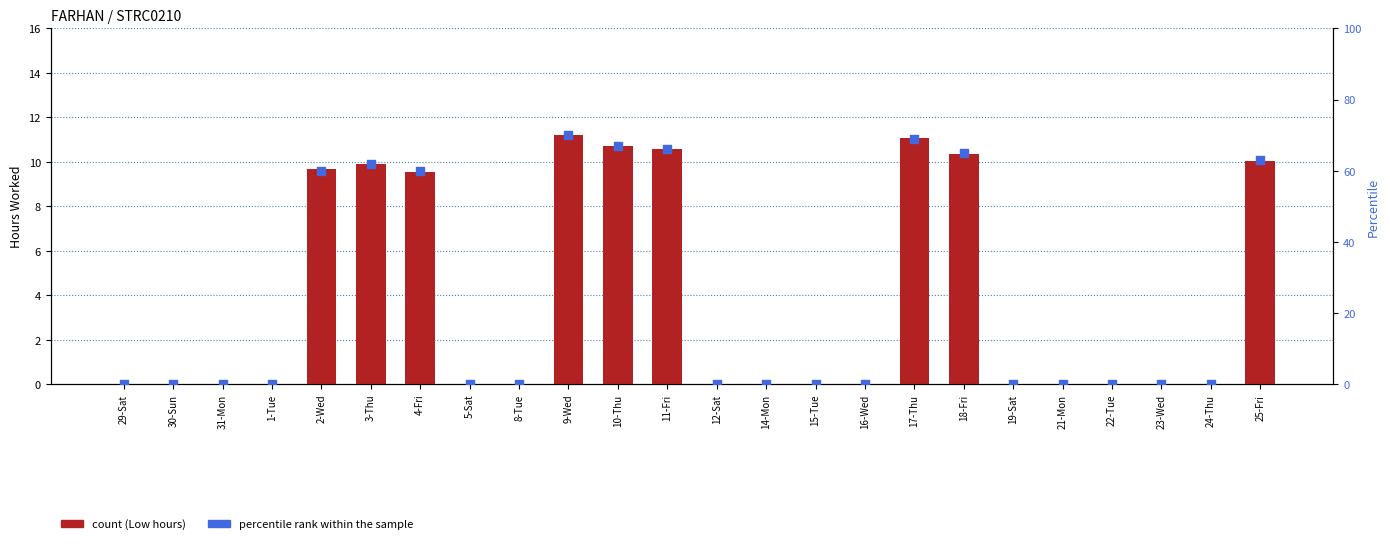

Is the value of count at 14-Mon greater than the value of percentile rank within the sample at 24-Thu?

No